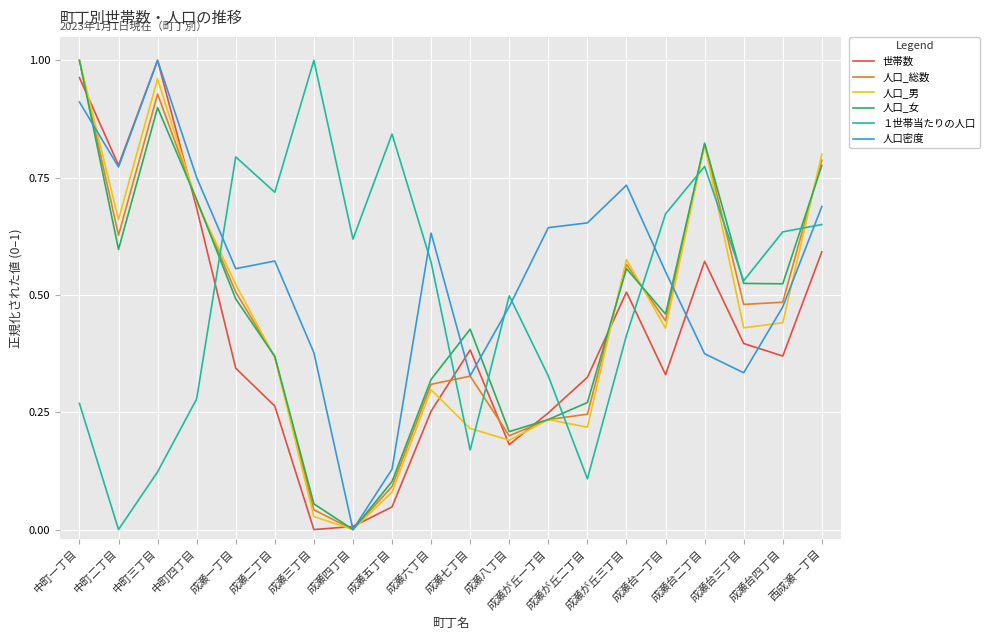

The value of 人口_男 at 中町一丁目 is 1.0. True or false?

True